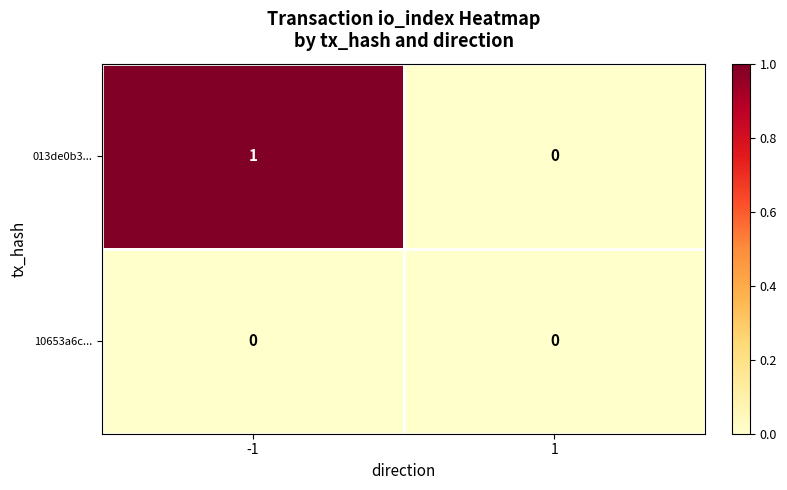

Which series has the largest total across all categories?

013de0b3...